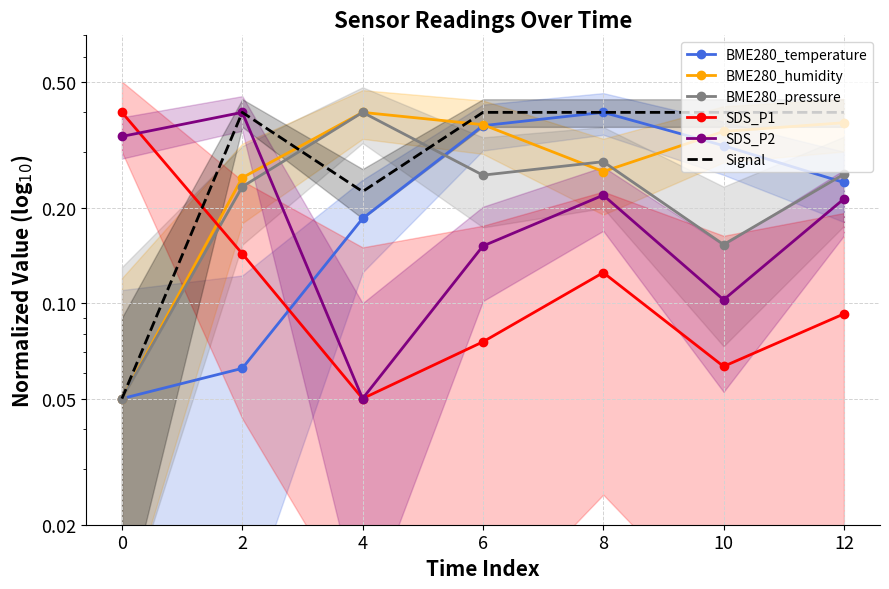

What is the maximum value for SDS_P2?

0.4